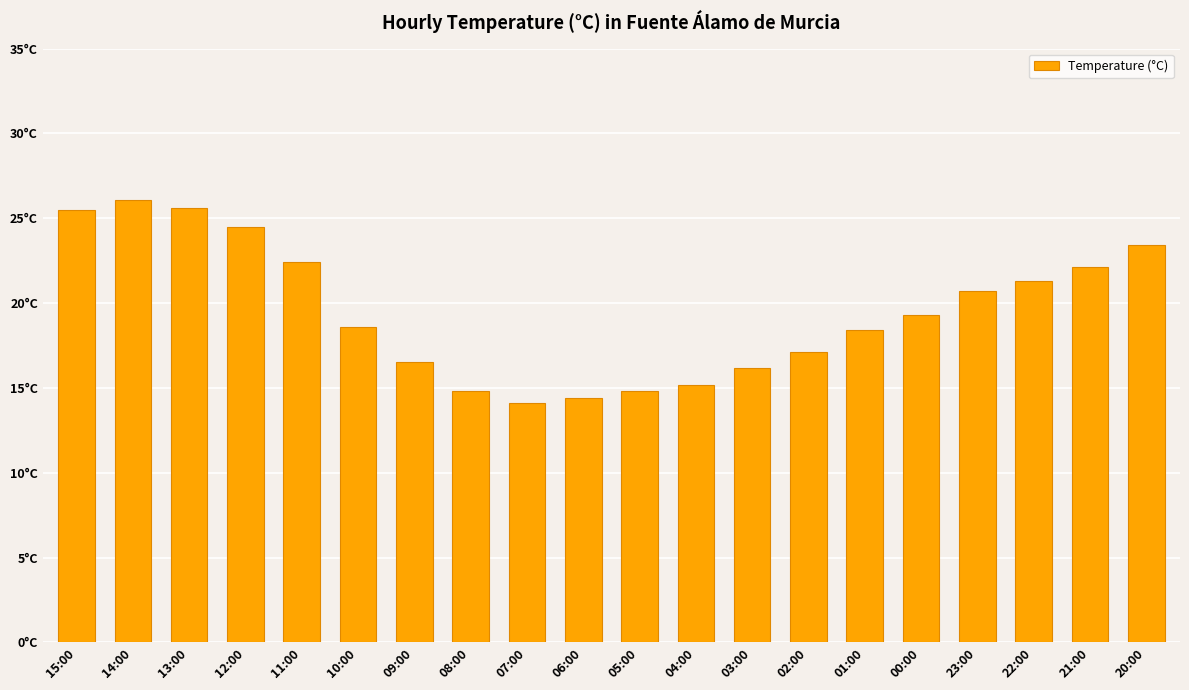

Are the bars horizontal?

No